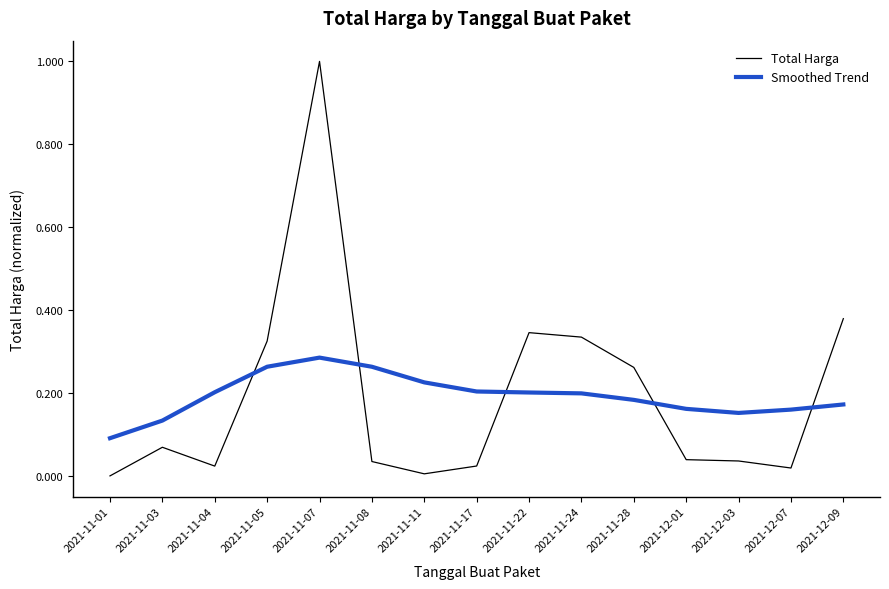

What are all the series names shown in the legend?

Total Harga, Smoothed Trend